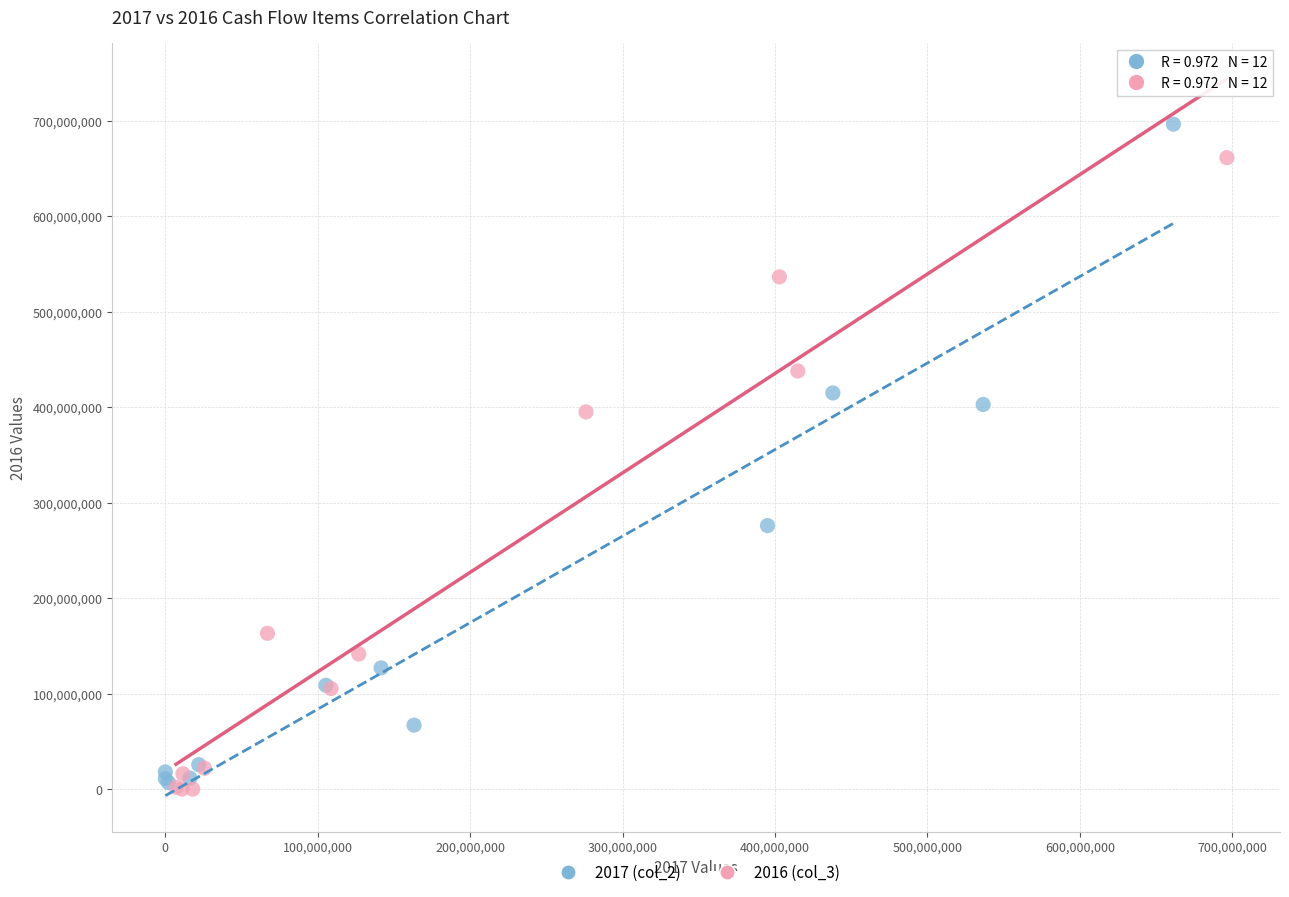

What are all the series names shown in the legend?

2017 (col_2), 2016 (col_3)